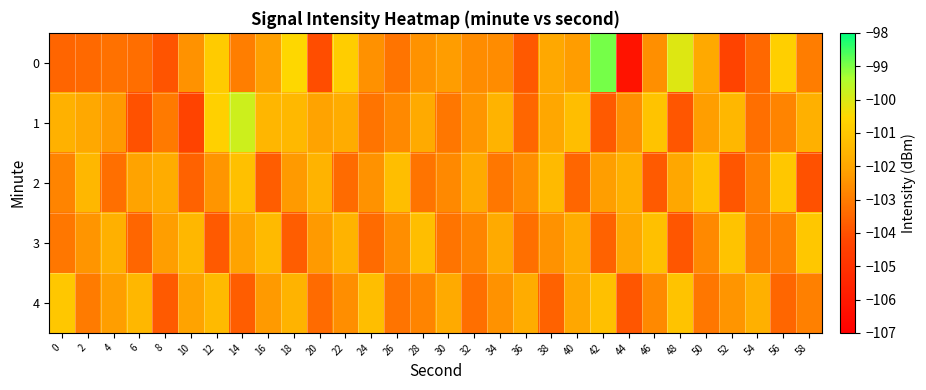

At which category is the sum across all series the highest?

12